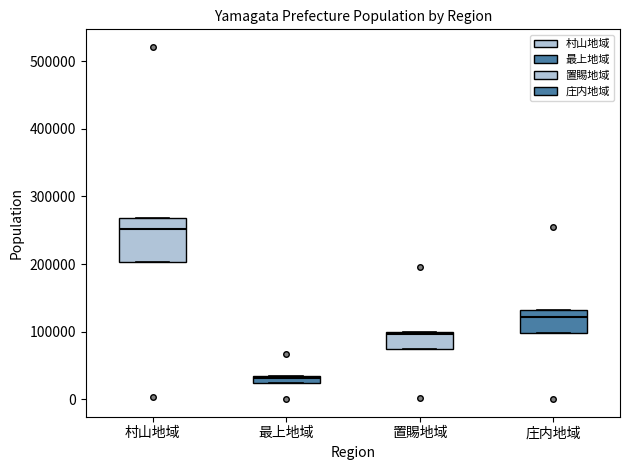

Which box is the tallest, from its lower edge to its upper edge?

村山地域